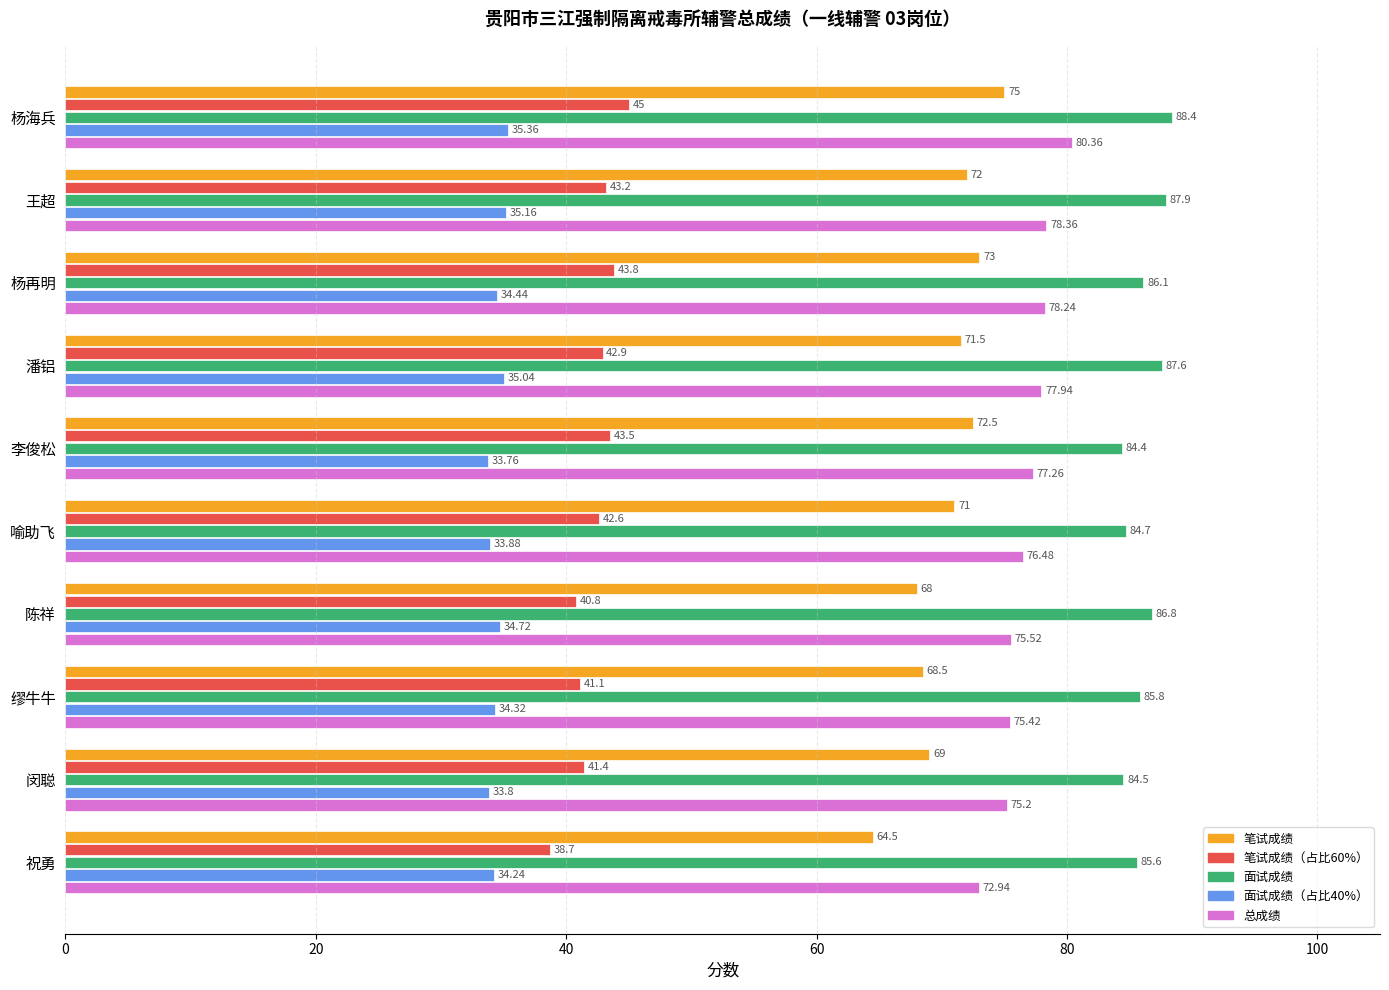

How many values in the 面试成绩（占比40%） series exceed 34?

7